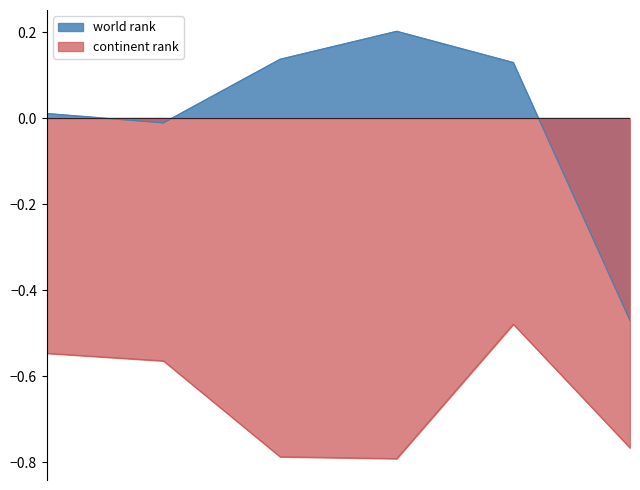

Does the chart have visible grid lines?

No